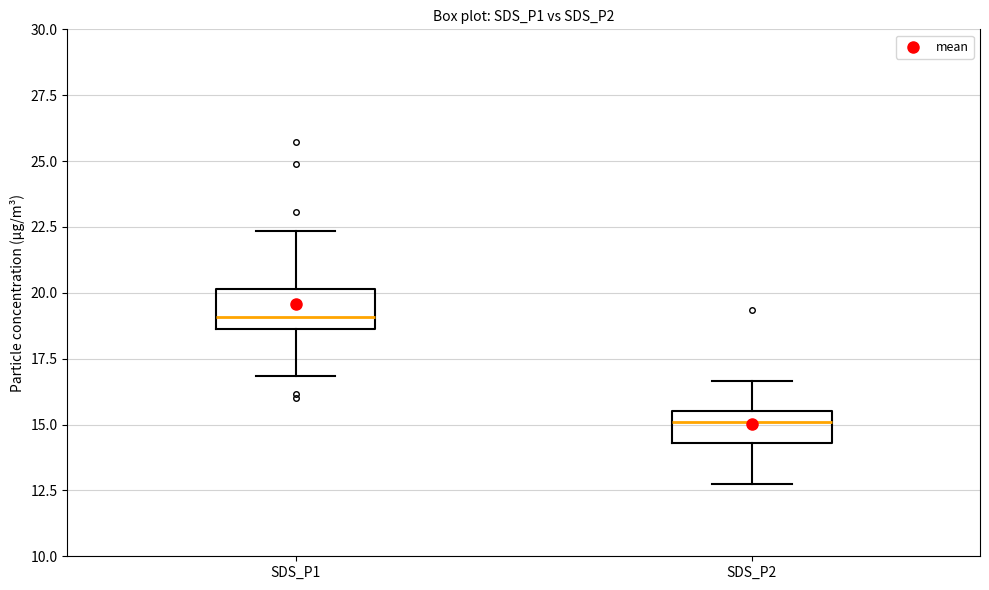

Where is the lower edge of the box for SDS_P1 on the y-axis? The values are not printed on the chart, so give them approximately, as read against the axis.

18.5